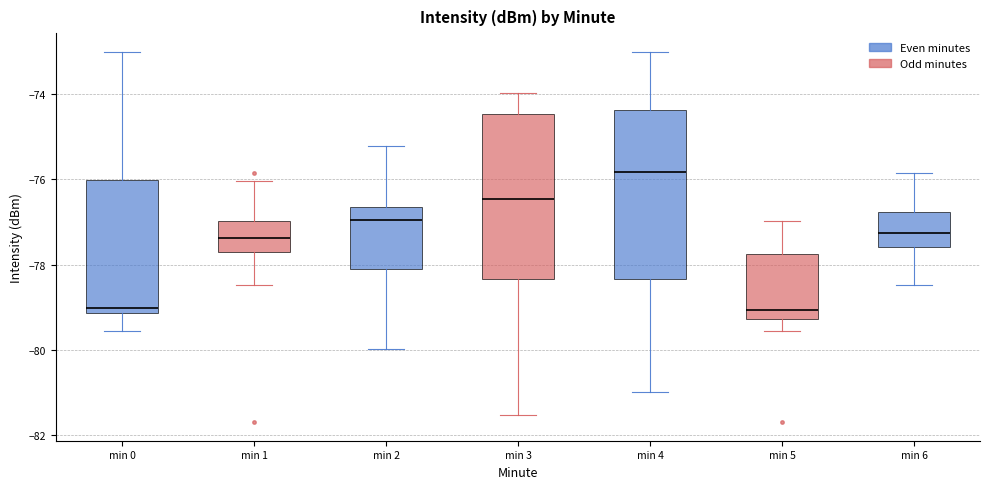

Where does the median line of the box for min 2 sit on the y-axis? The values are not printed on the chart, so give them approximately, as read against the axis.

-77.0